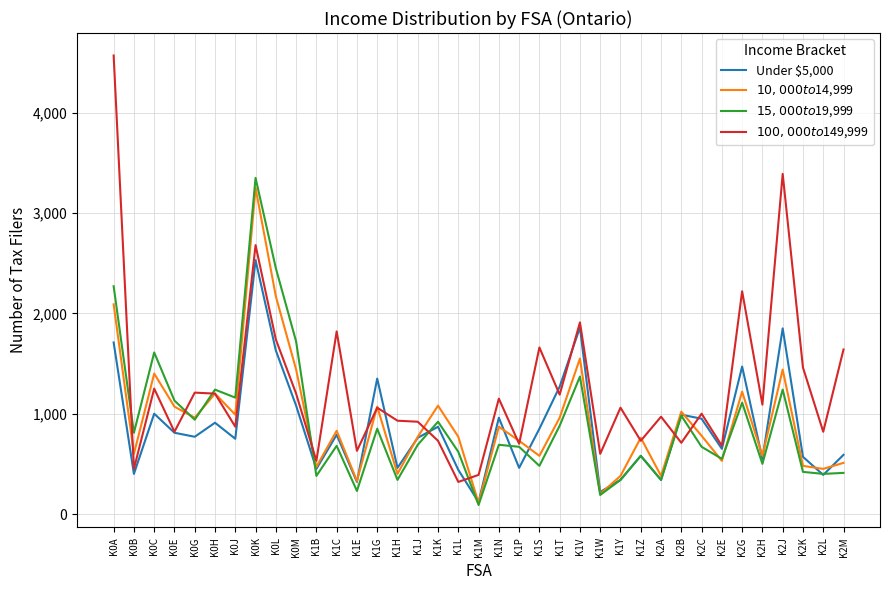

Which category has the lowest value across all series?

K1M